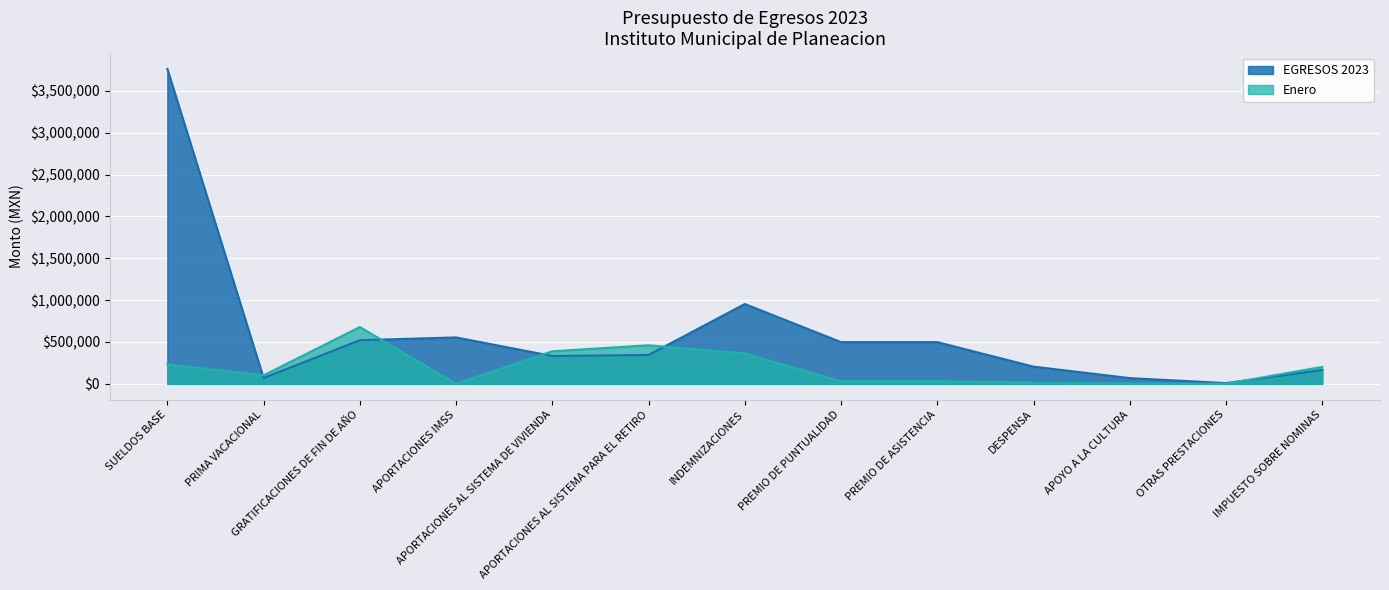

Where is EGRESOS 2023 nearest to the value 1885233?

INDEMNIZACIONES